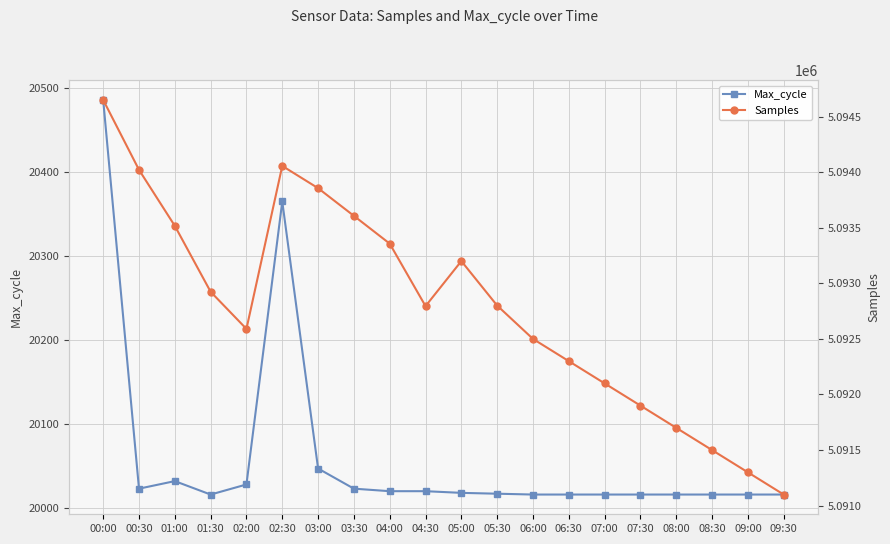

At which label does Max_cycle reach its peak?

00:00